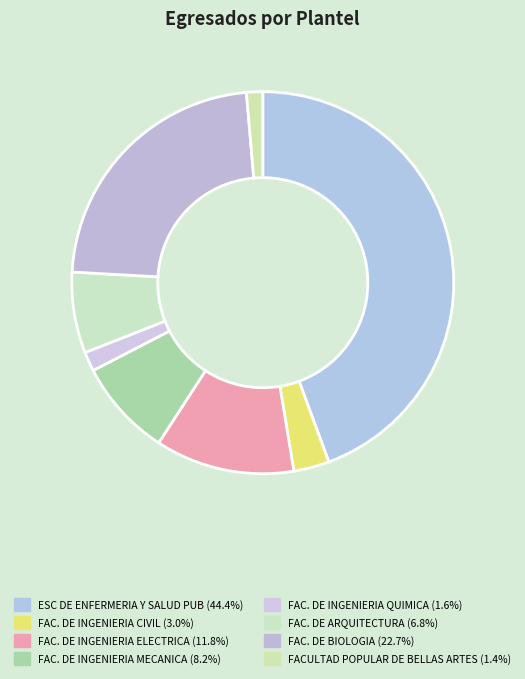

Which slice is the largest?

ESC DE ENFERMERIA Y SALUD PUB